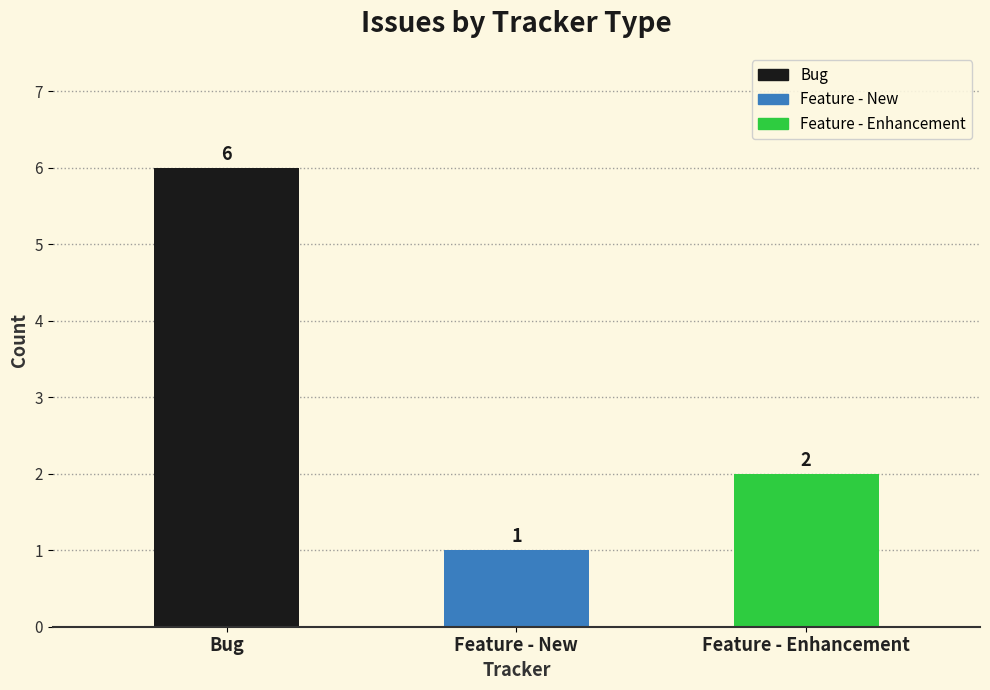

Reading left to right, transcribe all the data shown in this chart.

Bug=6	Feature - New=1	Feature - Enhancement=2